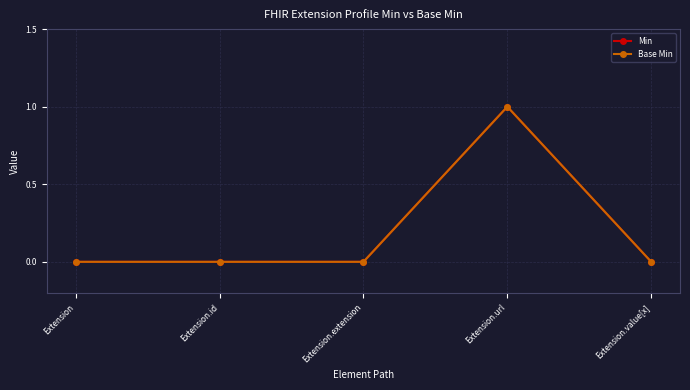

Does the chart have visible grid lines?

Yes